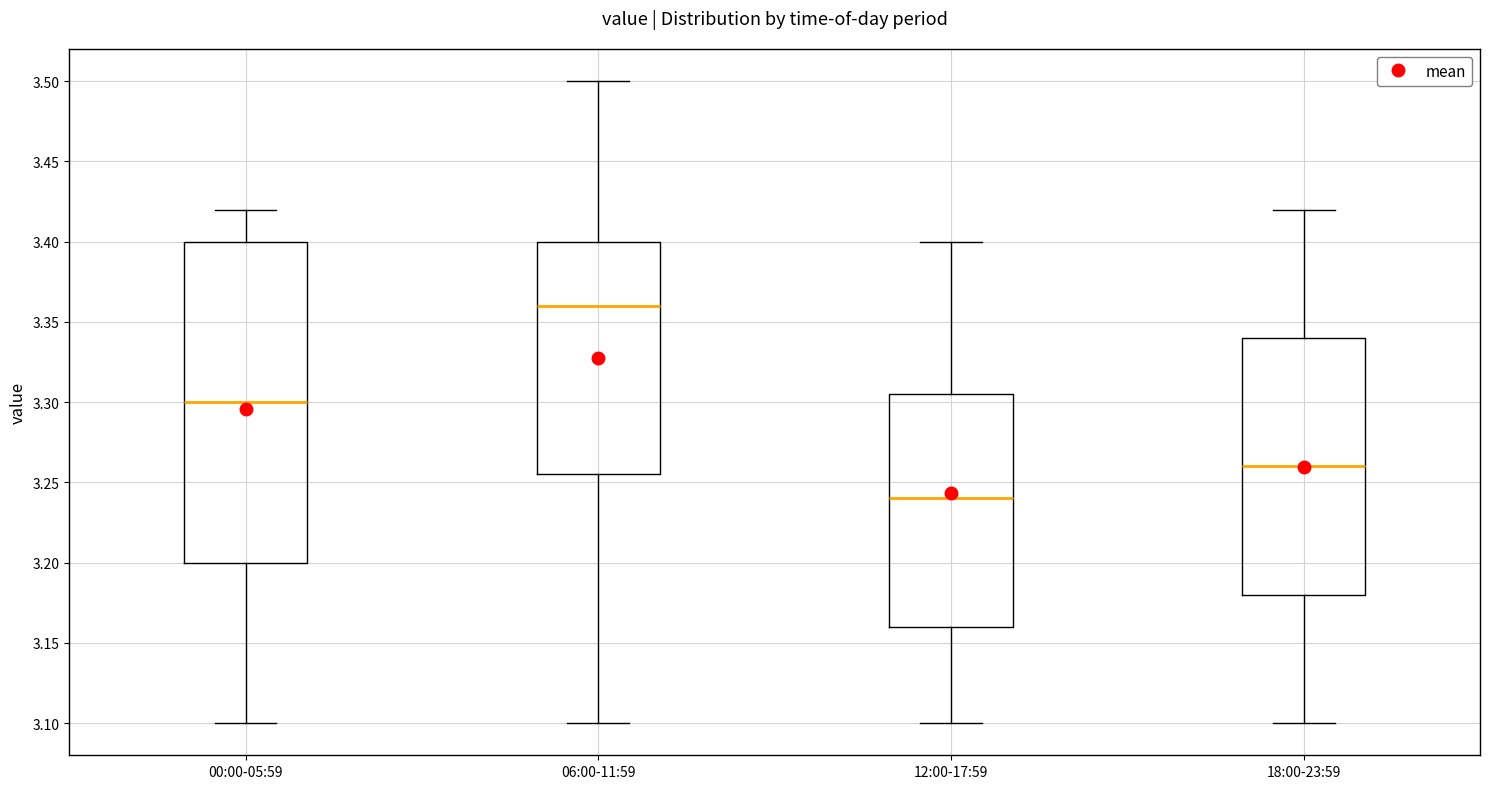

Which box's median line is the lowest?

12:00-17:59